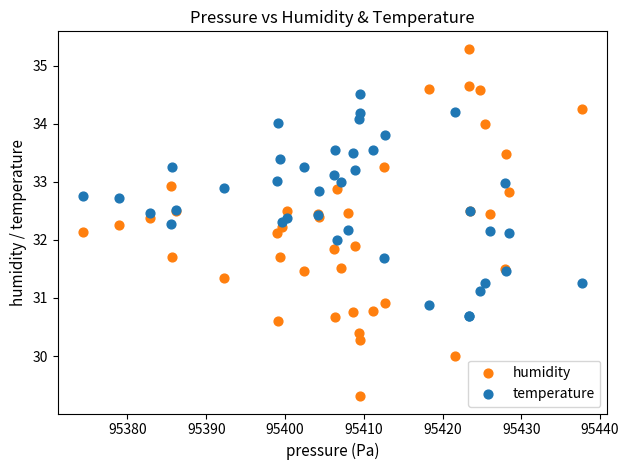

Which series has the largest Y range (max minus min)?

humidity